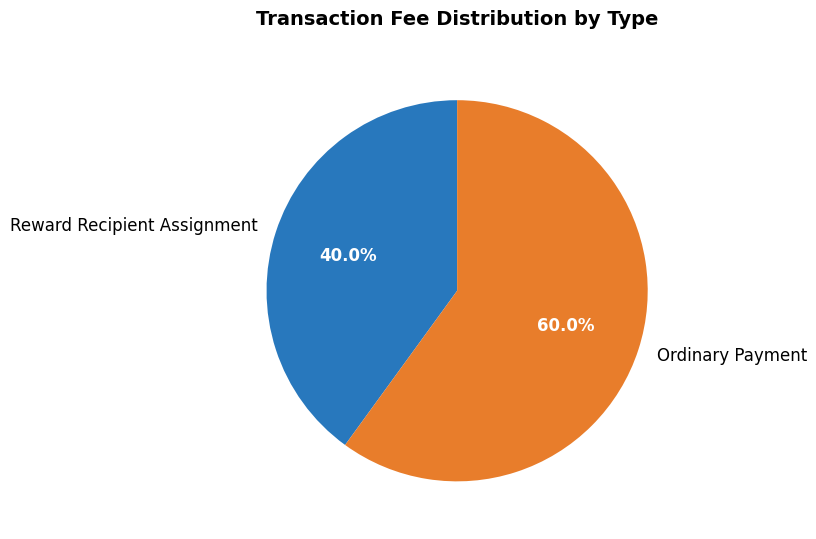

How many segments does this pie chart have?

2